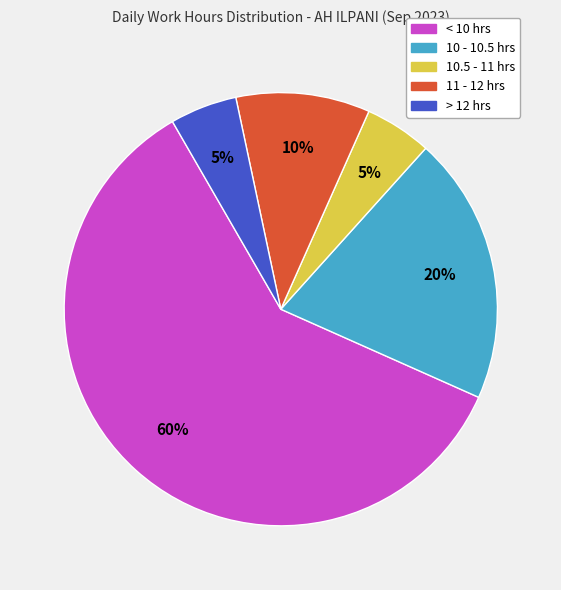

To the nearest percent, what is the difference between the largest and smallest slice percentages?

55%